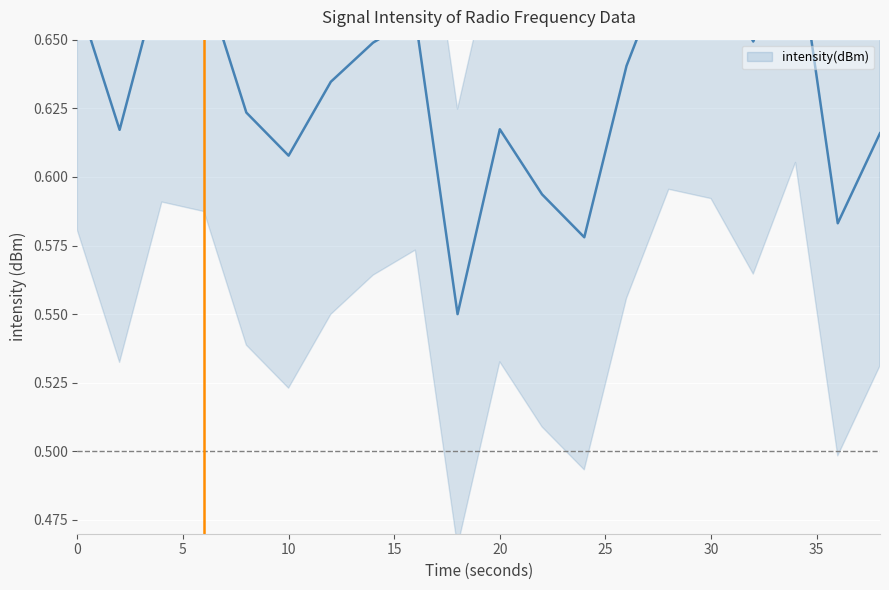

How many lines are shown in the chart?

1